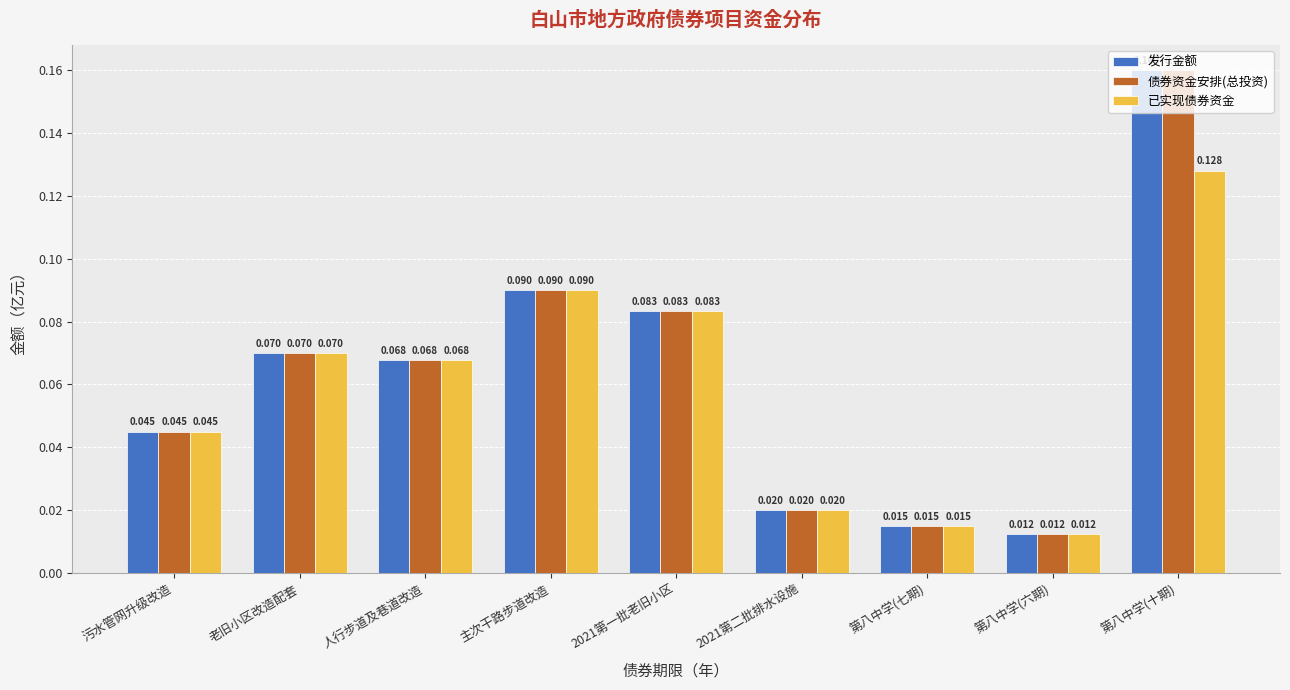

Is the value of 债券资金安排(总投资) at 老旧小区改造配套 greater than the value of 已实现债券资金 at 2021第二批排水设施?

Yes